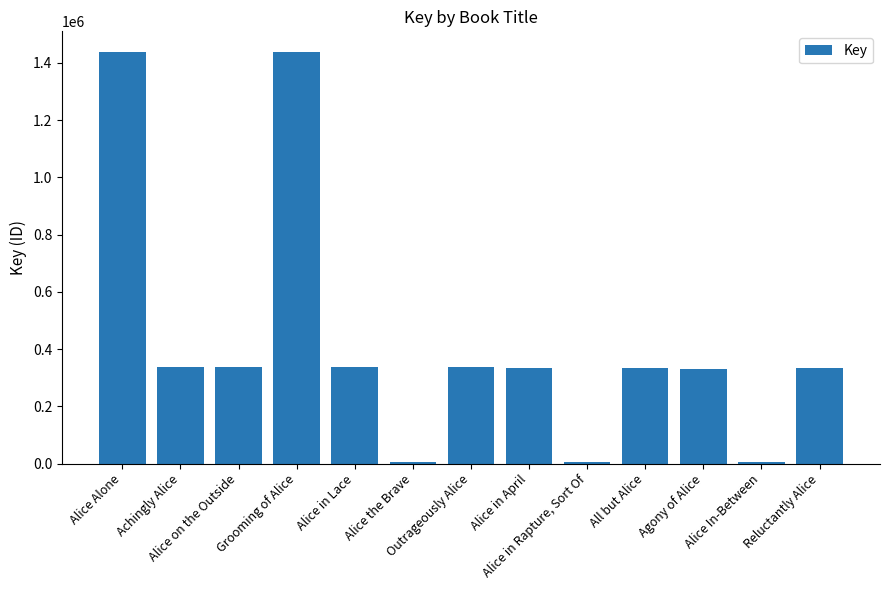

Count the number of categories in the chart.

13